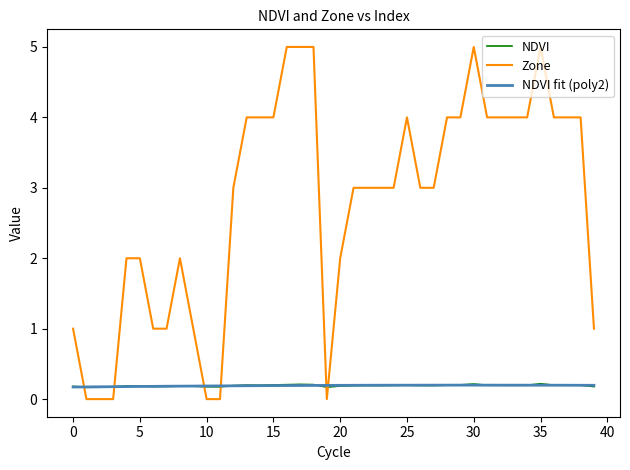

What is the value of the Zone point at the 14th from the left?

4.0